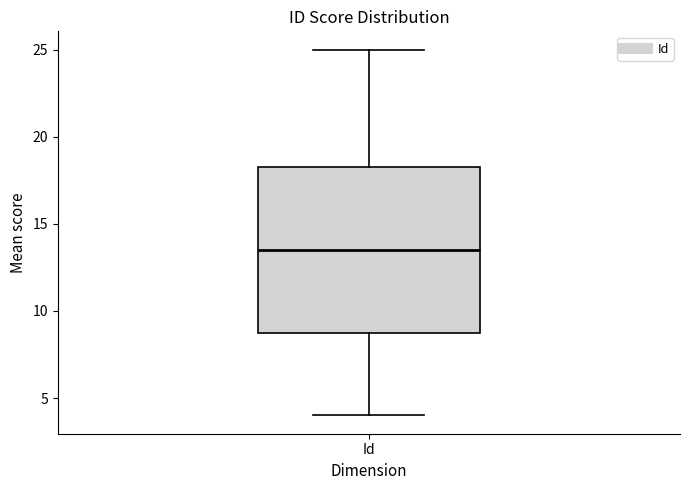

Where does the median line of the box for Id sit on the y-axis? The values are not printed on the chart, so give them approximately, as read against the axis.

13.5